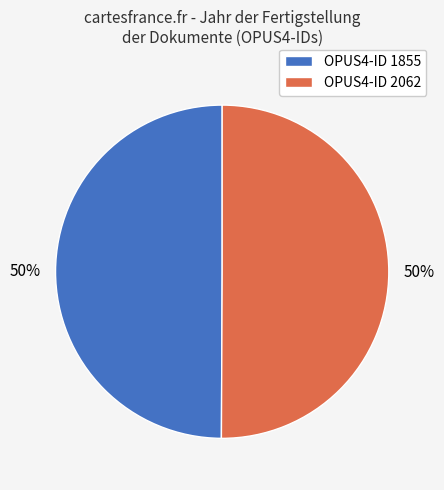

Count the number of slices in the pie.

2